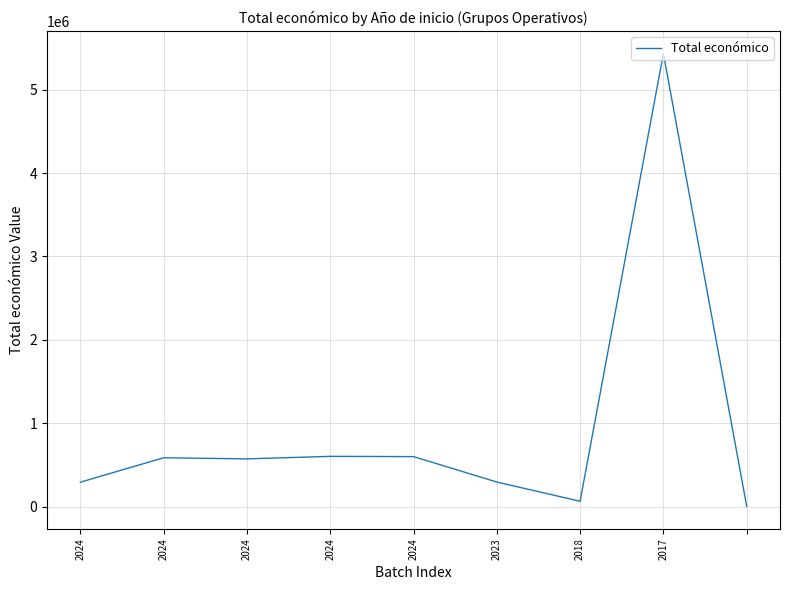

What is the maximum value shown in the chart?

5433552.0